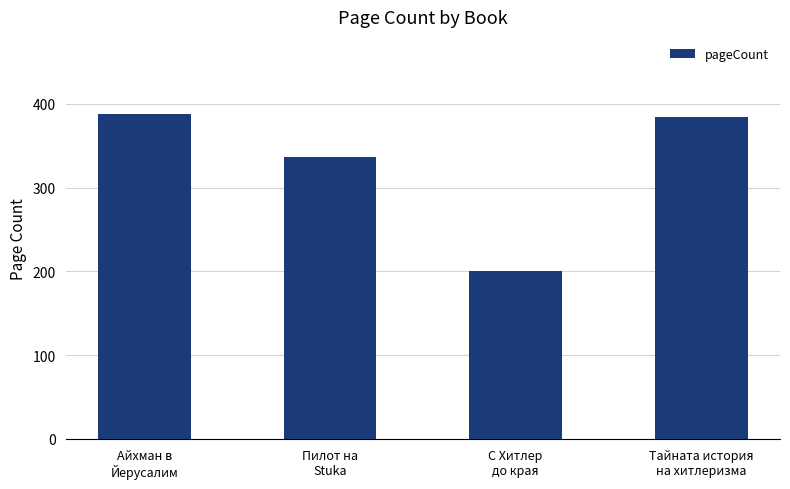

Is it true that the value at Айхман в
Йерусалим is 225?

False